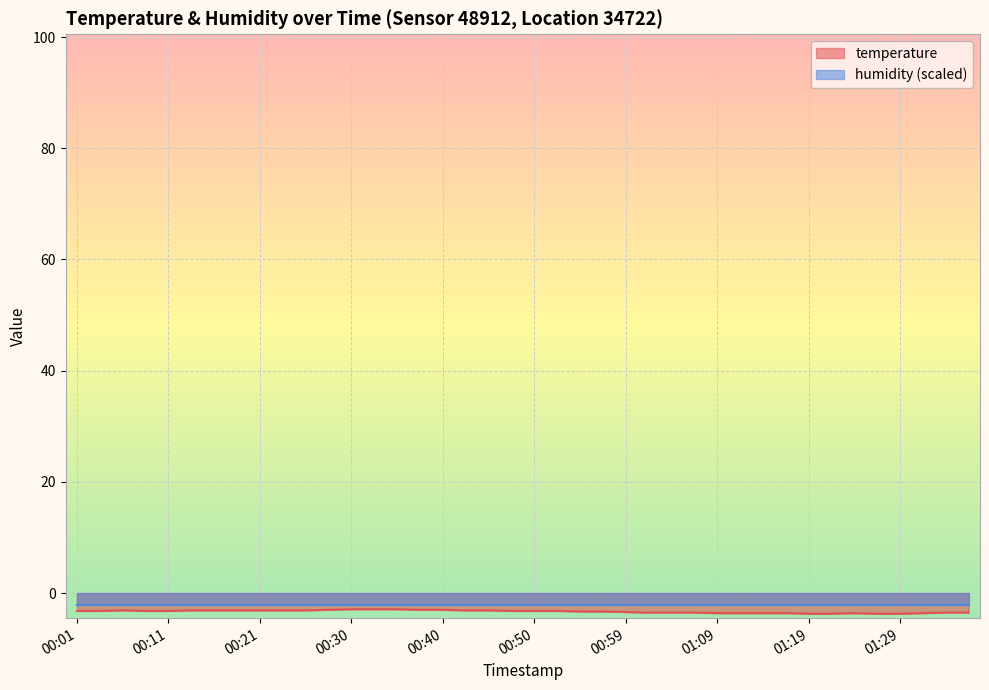

Does the chart display data point markers on the line(s)?

No